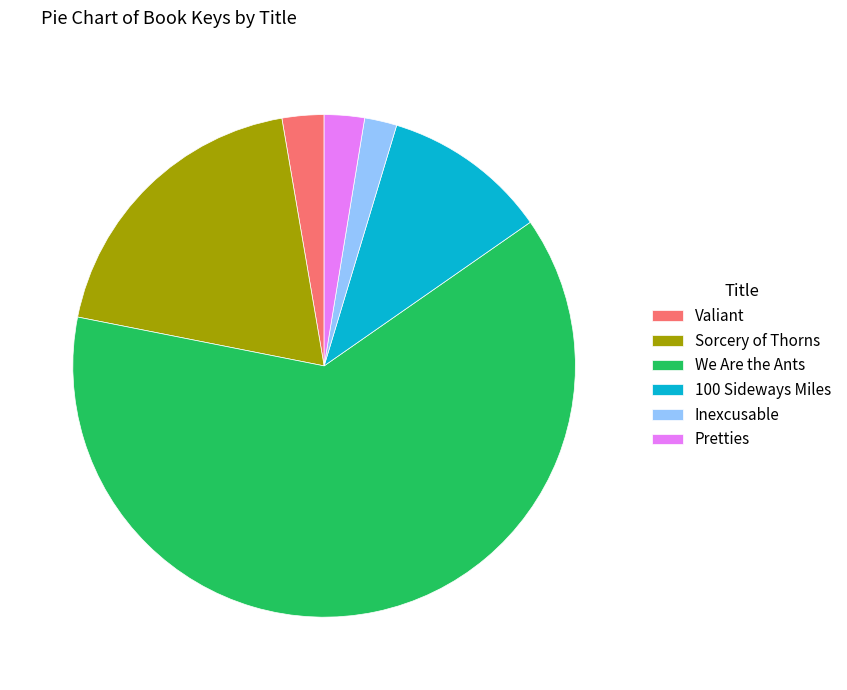

Count the number of slices in the pie.

6